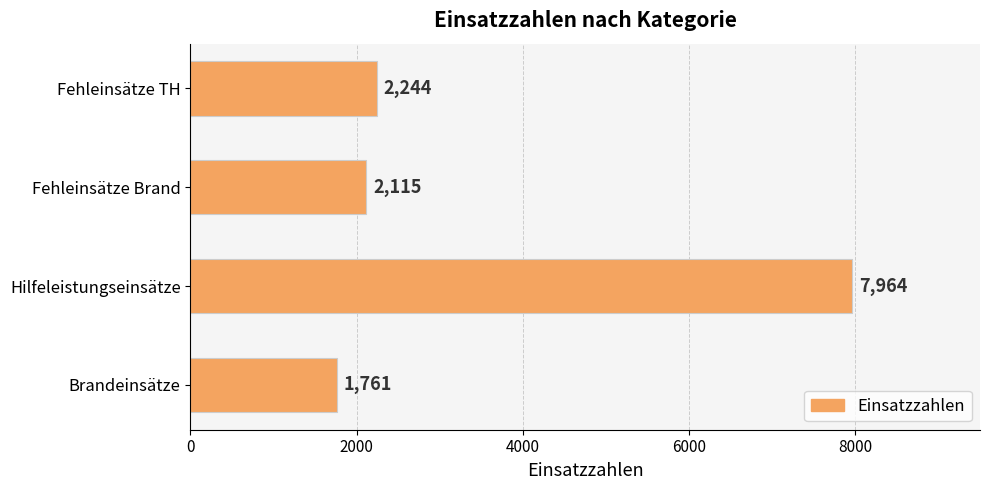

Reading top to bottom, what are all the values shown in this chart?

2244	2115	7964	1761